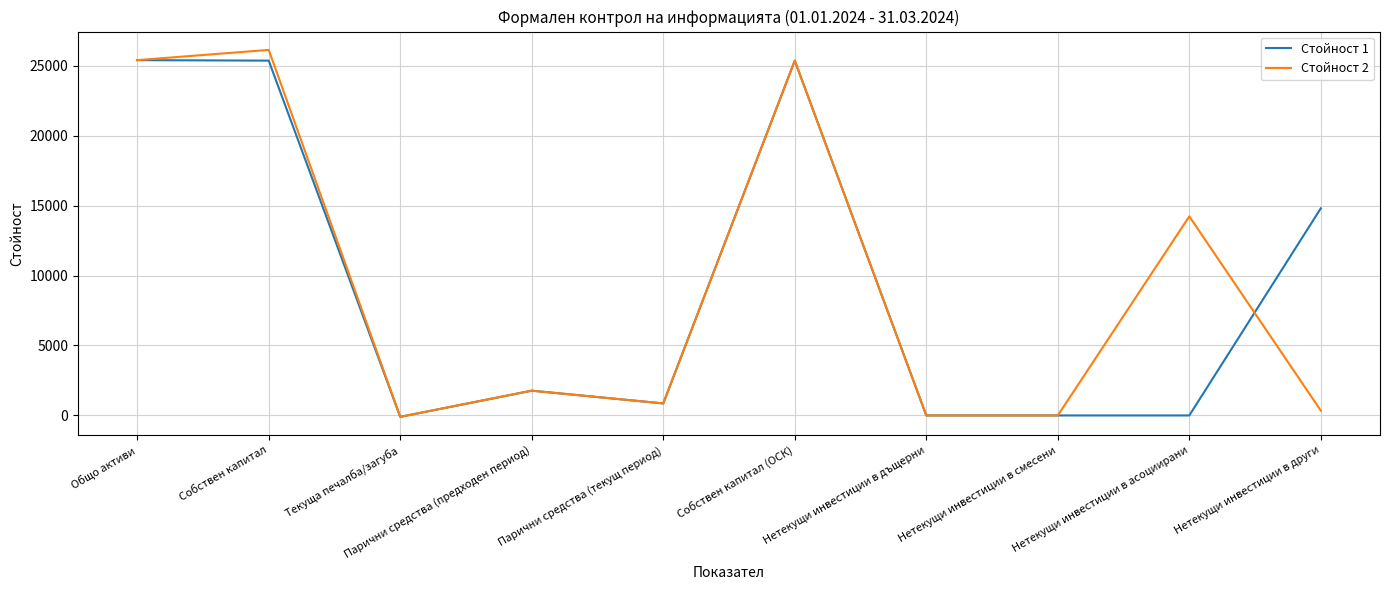

The Стойност 2 series shows 26120 at Собствен капитал. True or false?

True